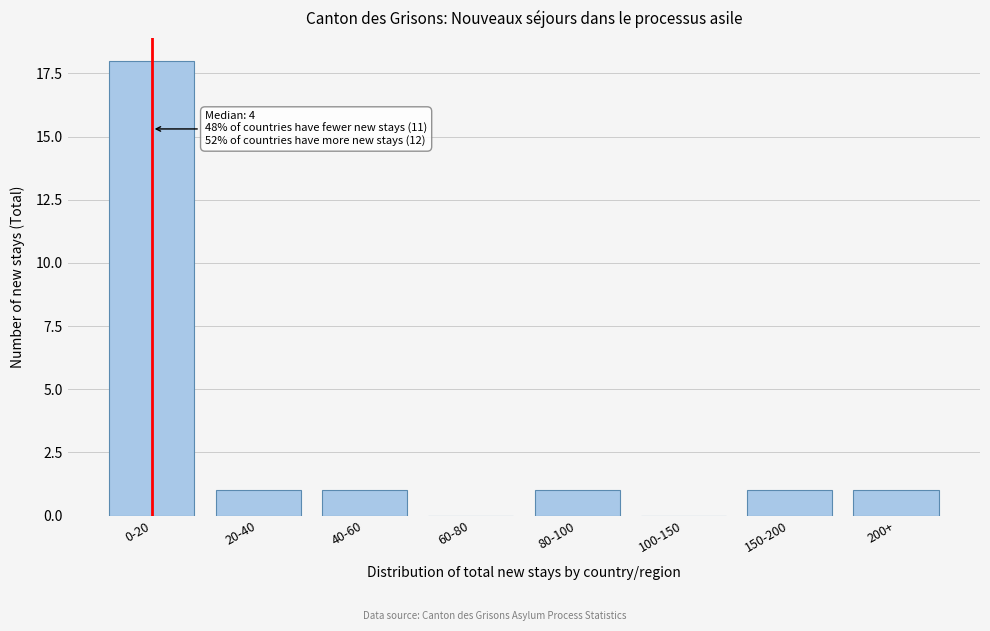

Reading left to right, extract all data points from this chart.

0-20=18	20-40=1	40-60=1	60-80=0	80-100=1	100-150=0	150-200=1	200+=1